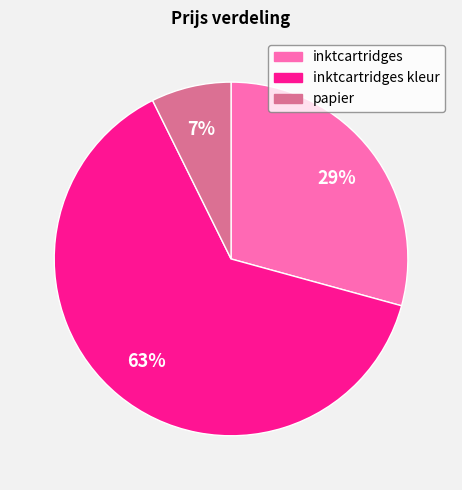

Is there any slice that represents more than half of the pie?

Yes